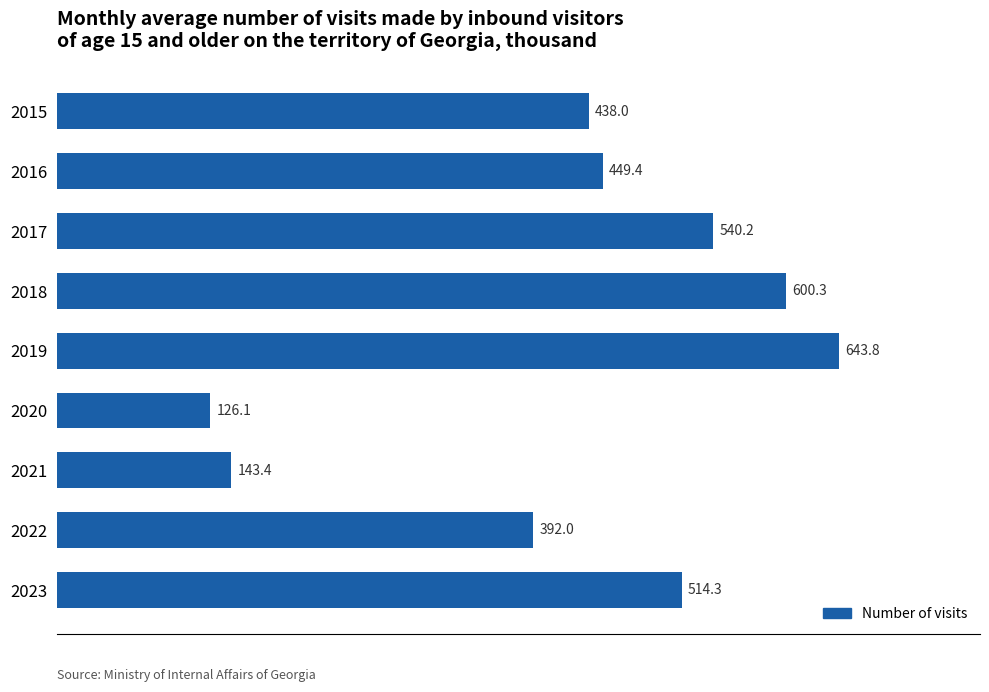

True or false: the data shows 999.8 at 2018.

False